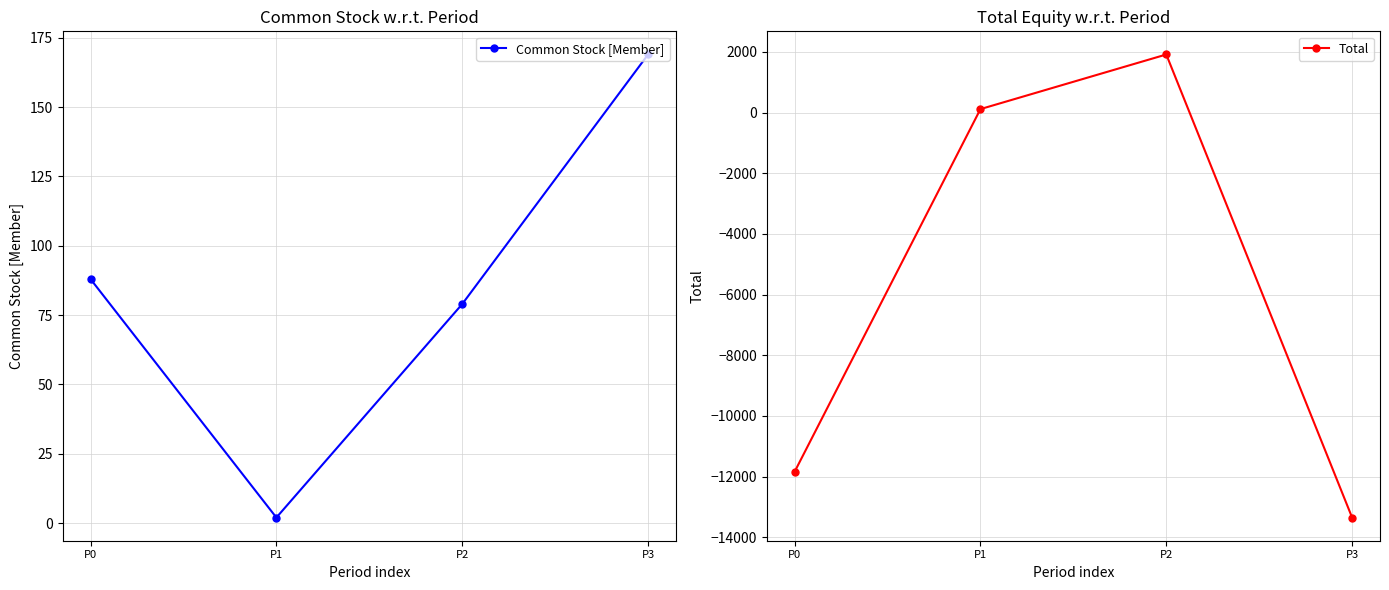

After their last crossing, which series has the higher values: Common Stock [Member] or Total?

Common Stock [Member]